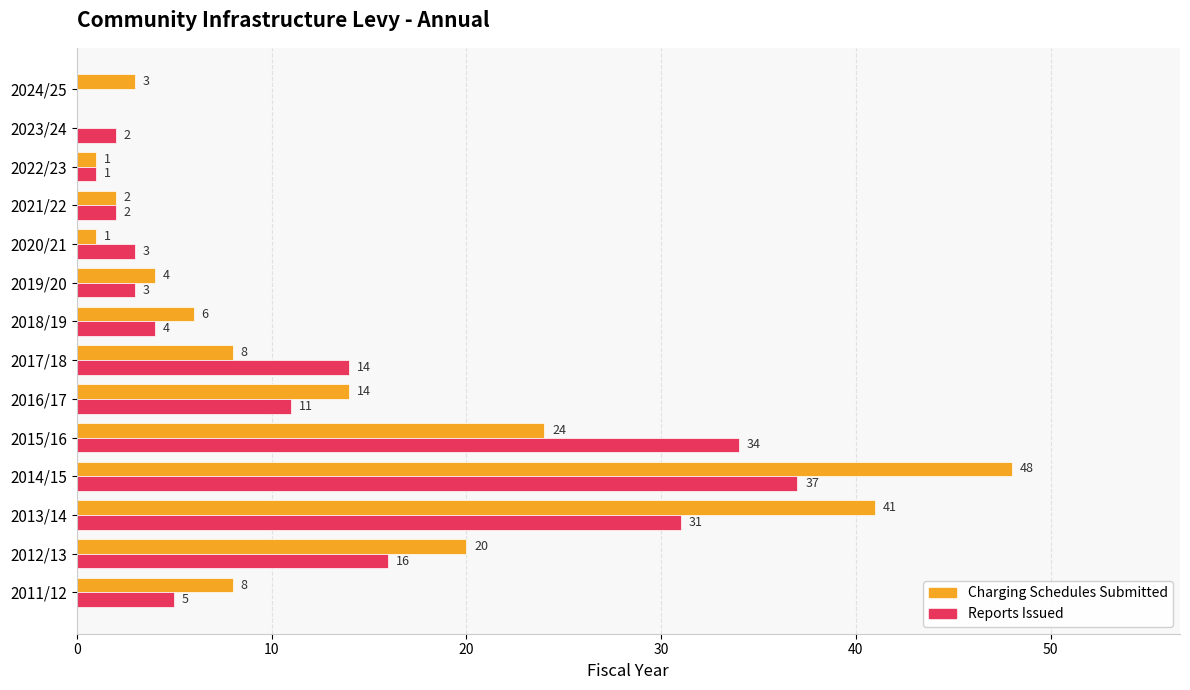

How many series are shown in this chart?

2